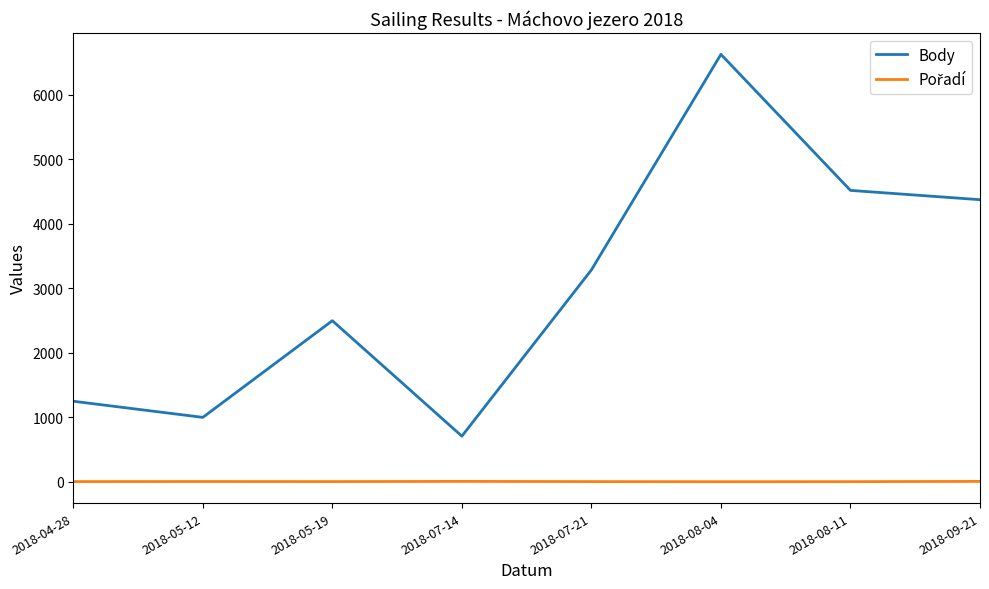

The value of Body at 2018-05-19 is 2496. True or false?

True